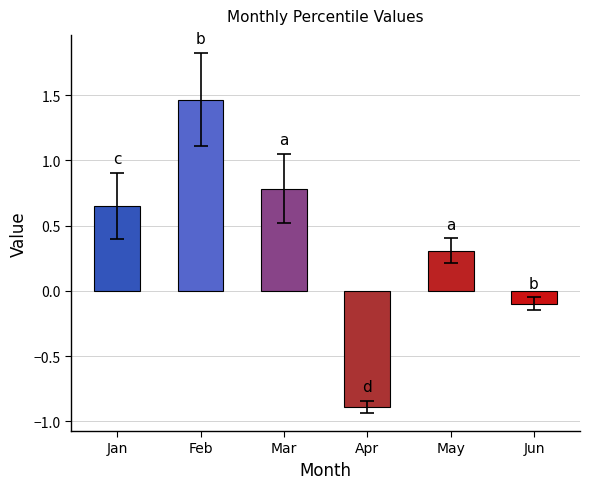

What is the ratio of the value at Jan to the value at Feb?

0.4